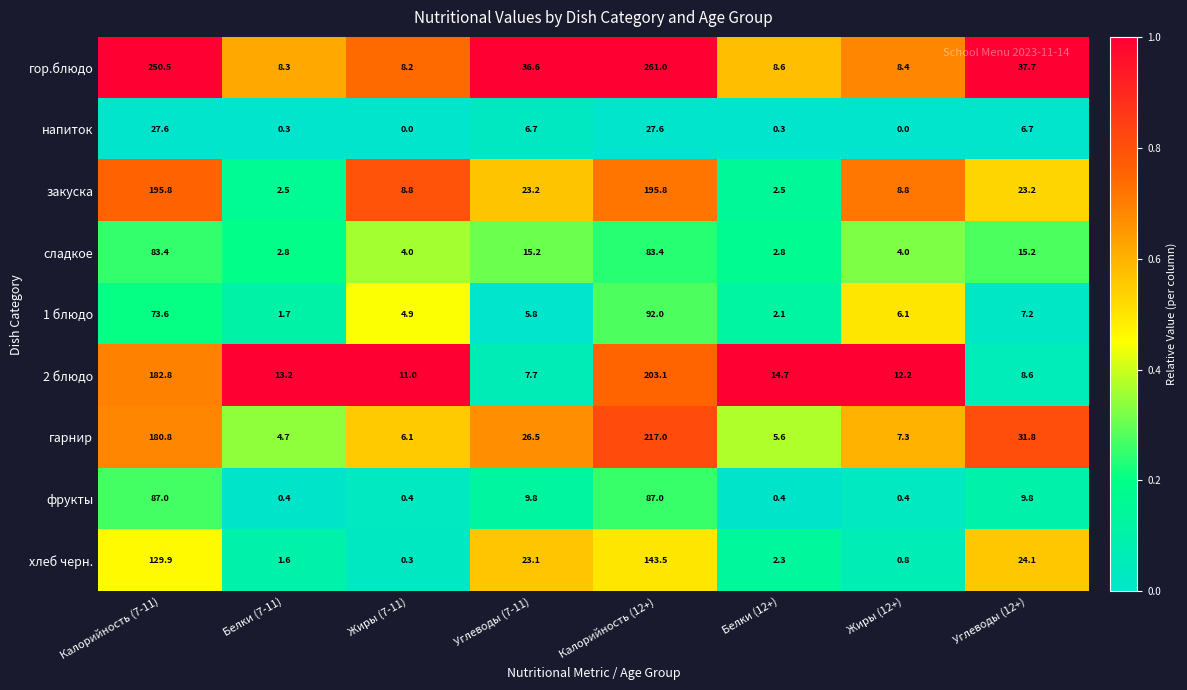

Between Белки (7-11) and Белки (12+), which series saw the biggest shift?

2 блюдо